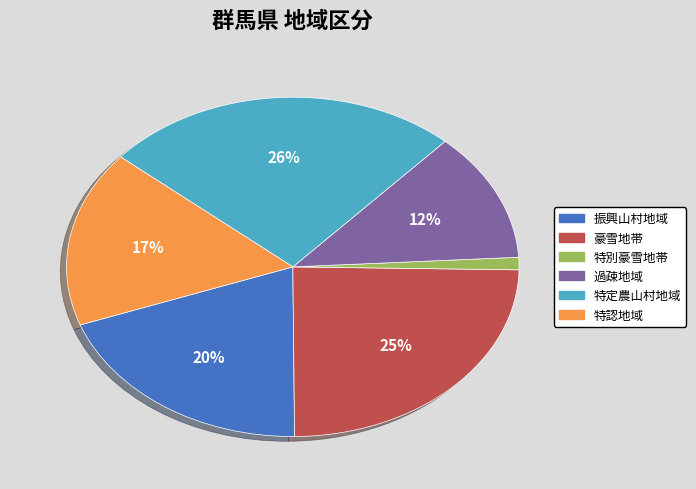

What percentage is the 過疎地域 slice, to the nearest percent?

12%